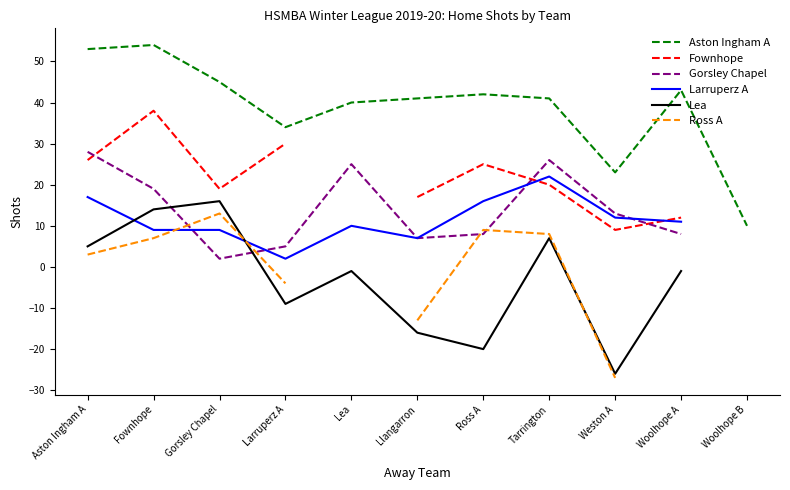

What is the label of the 3rd point from the left?

Gorsley Chapel